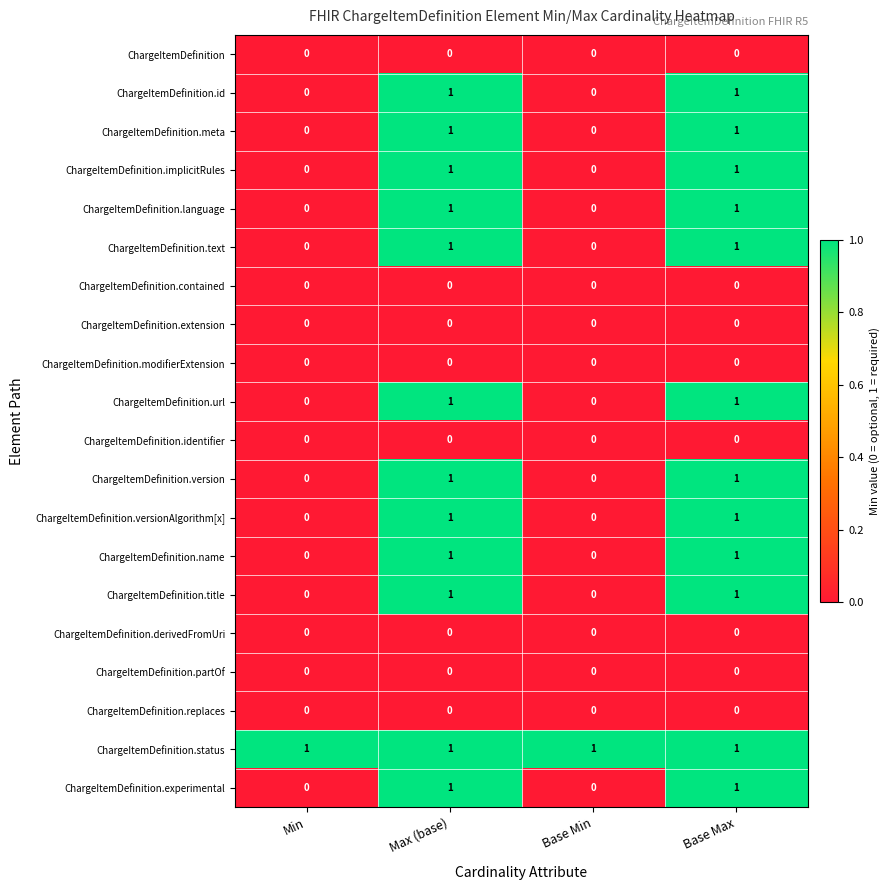

What is the total value across all series at Base Max?

12